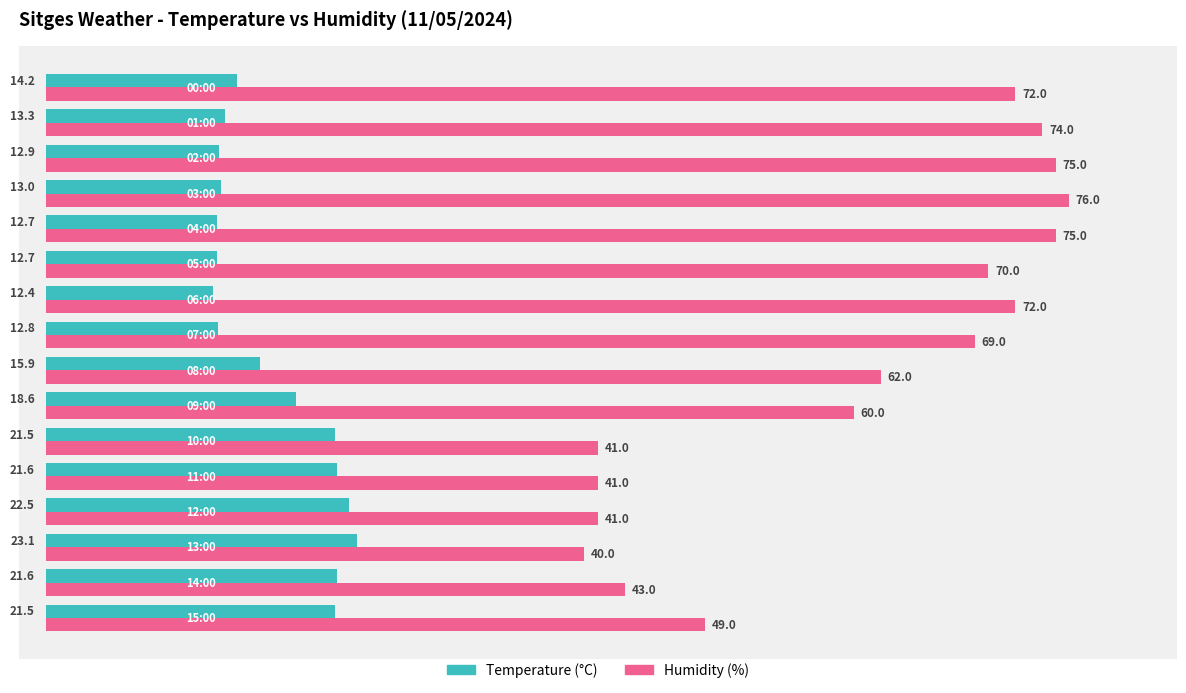

List the series in order of their overall mean, lowest first.

Temperature (°C), Humidity (%)